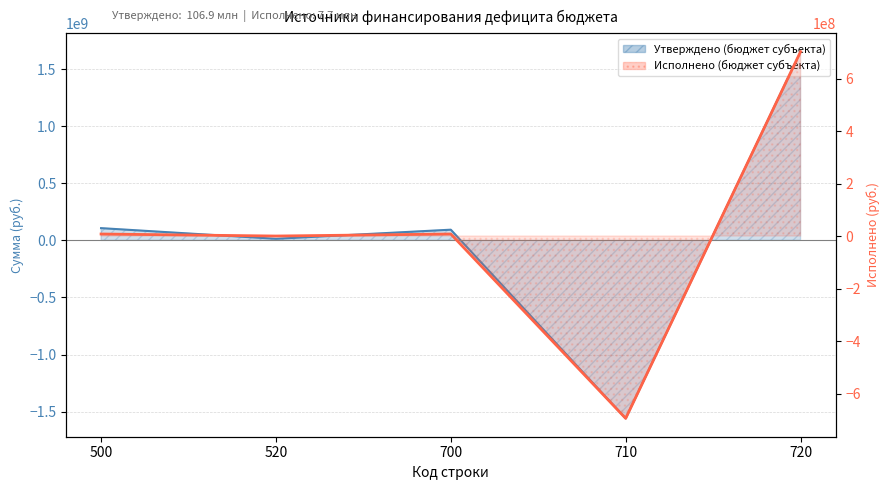

How many series are shown in this chart?

2